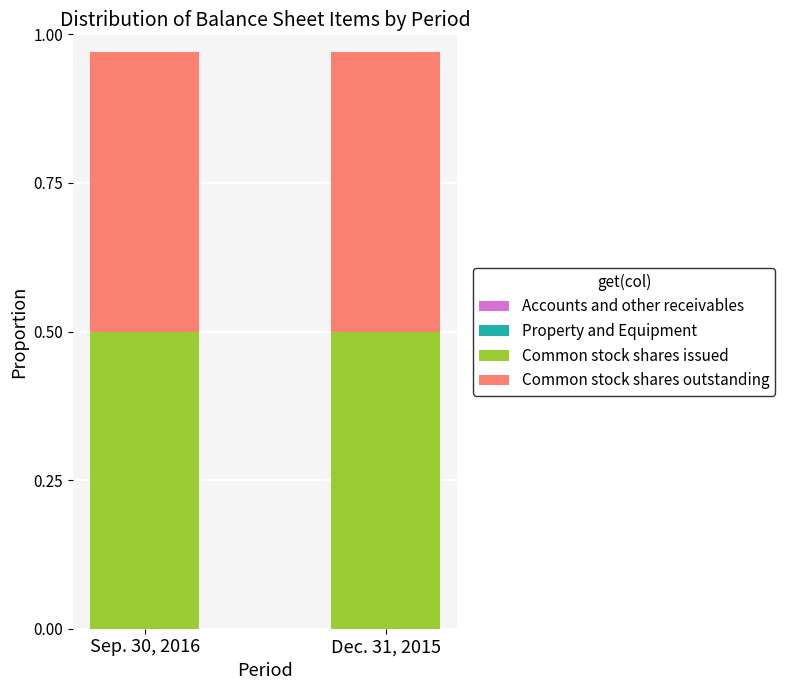

Between Sep. 30, 2016 and Dec. 31, 2015, which is larger?

Dec. 31, 2015